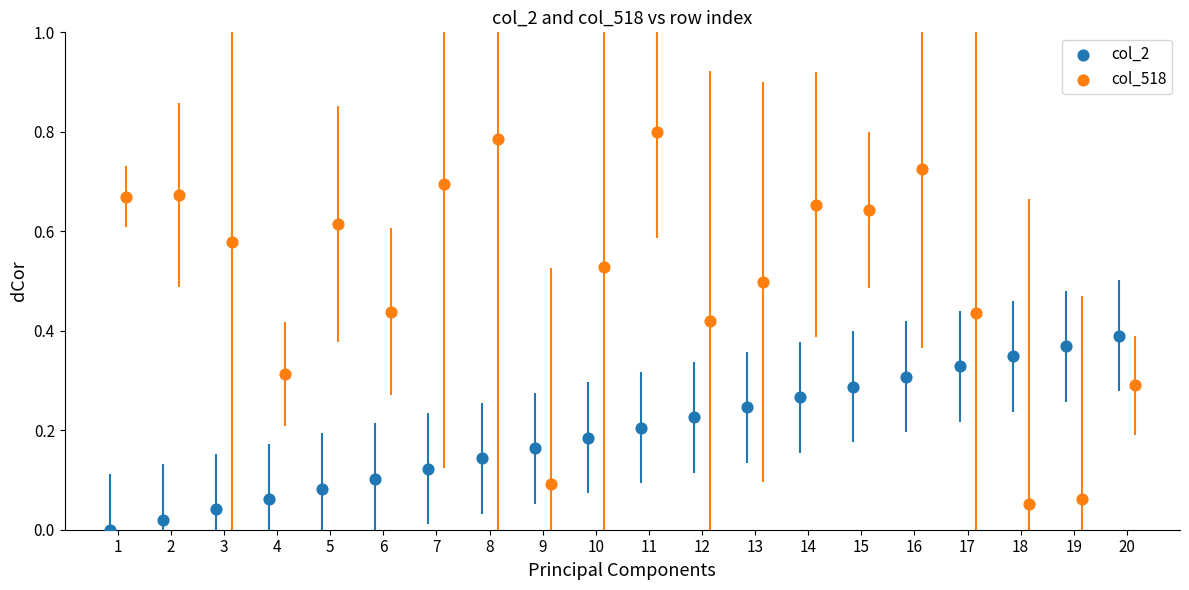

Which series contains the highest Y value?

col_518